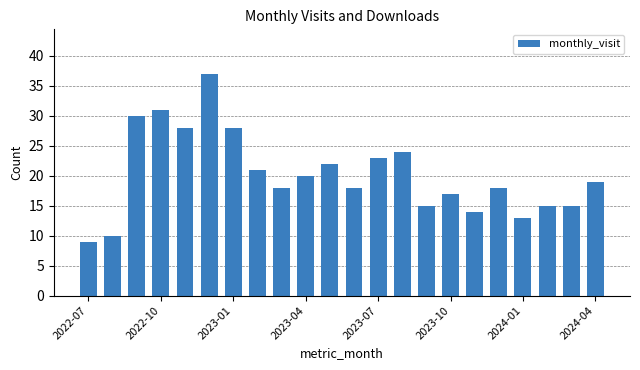

What is the difference between the second highest and second lowest values?

21